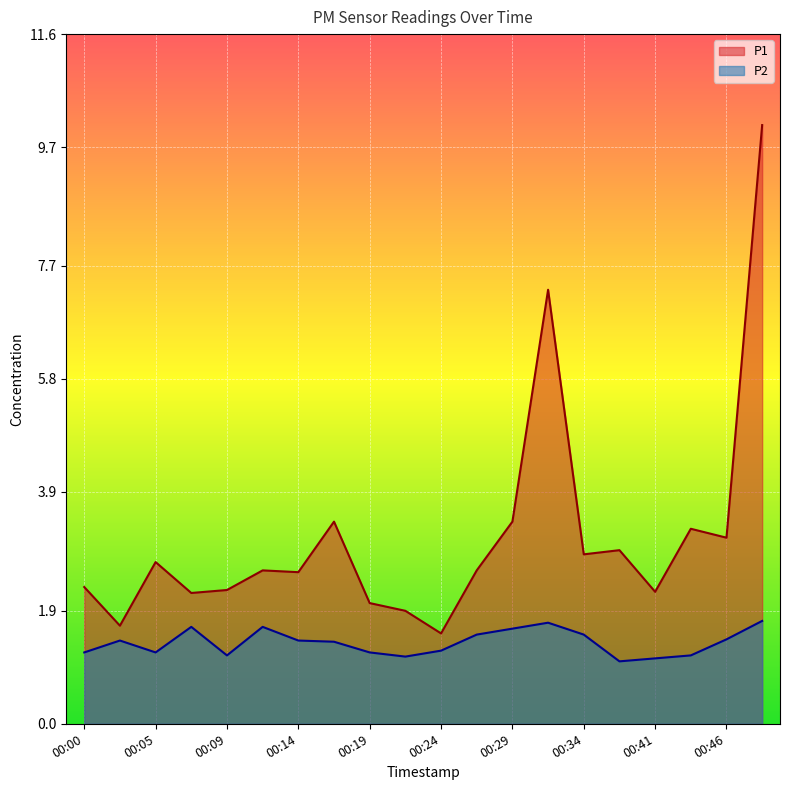

Where does the P1 series first go above 2?

00:00